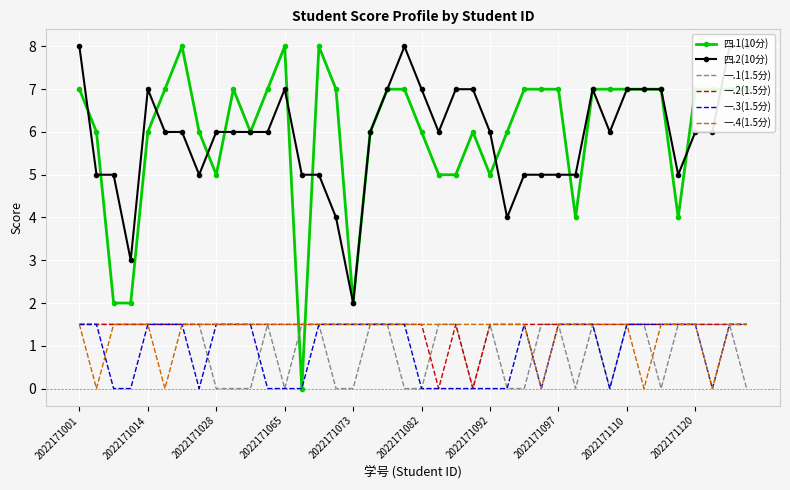

Count the number of categories in the chart.

40